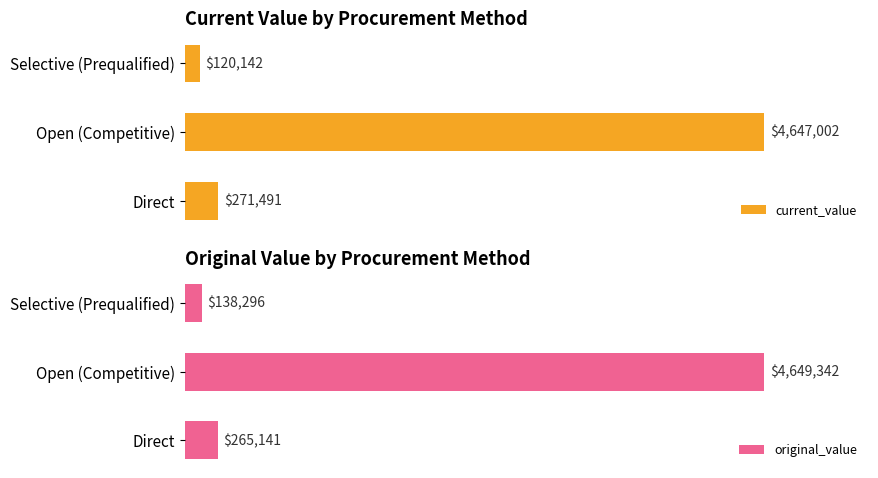

What is the total value across all series at Open (Competitive)?

9296343.5